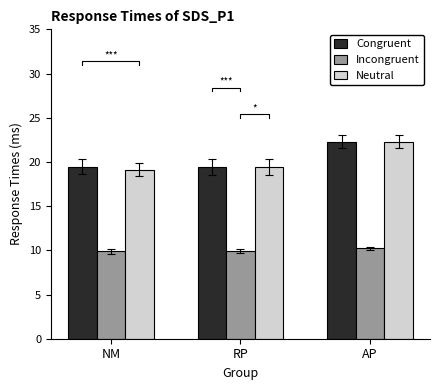

What position from the right is AP?

1